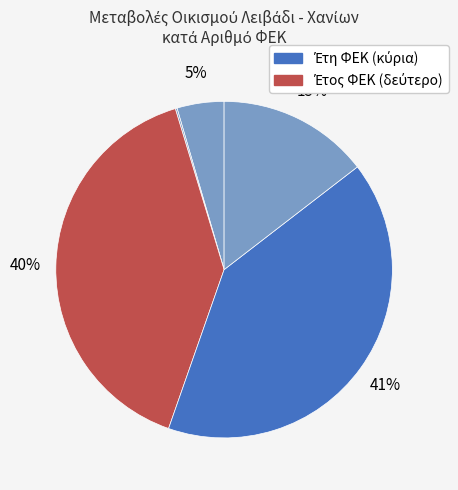

To the nearest percent, what is the average slice percentage?

20%